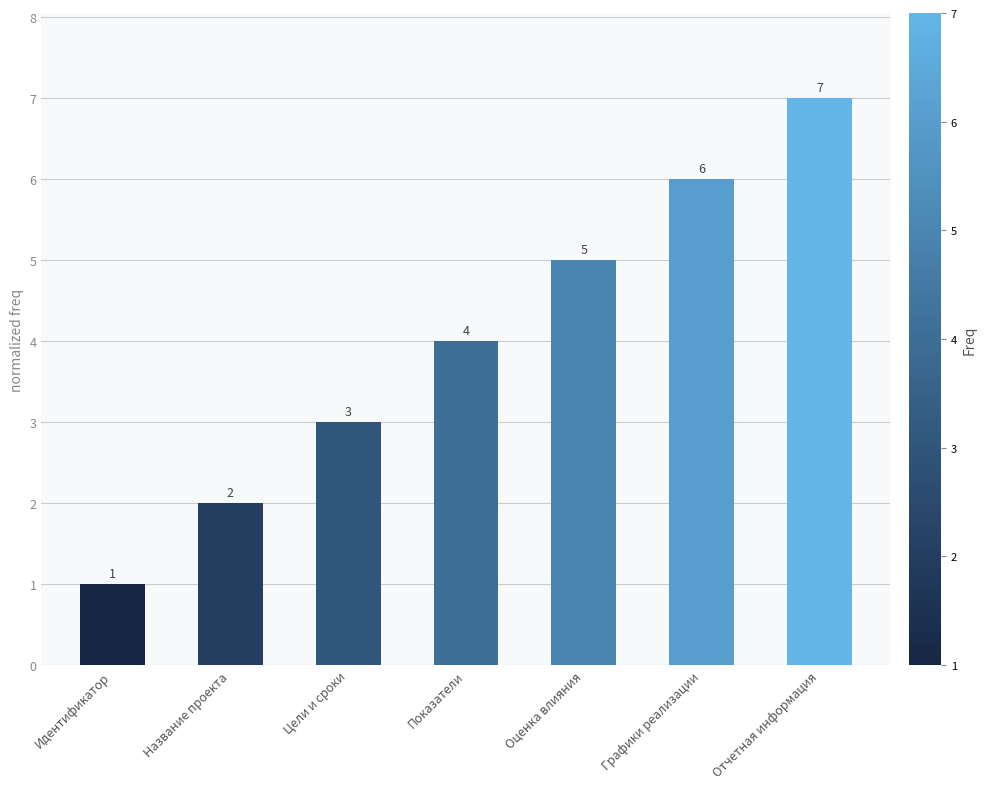

Which category has the lowest value across all series?

Идентификатор